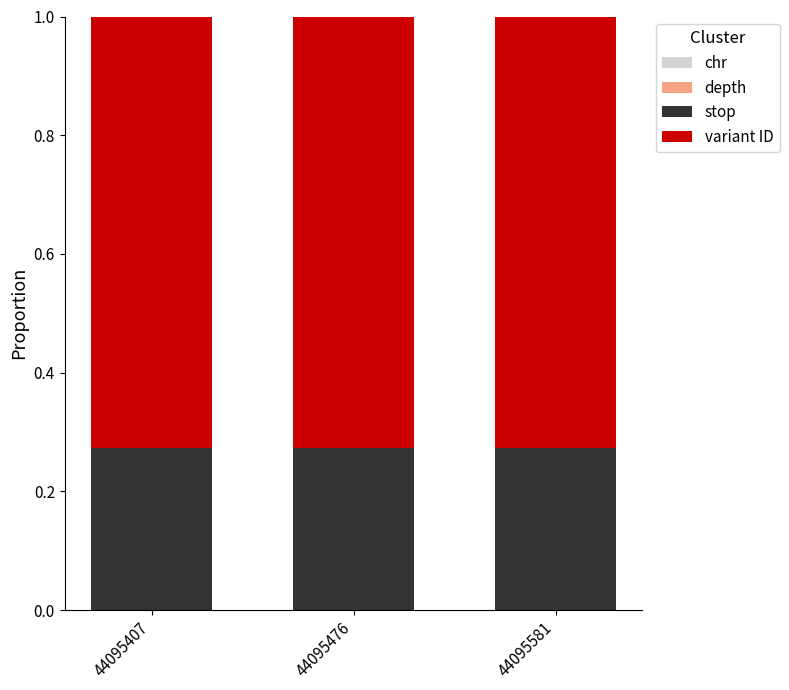

At how many categories does at least one series exceed 0?

3